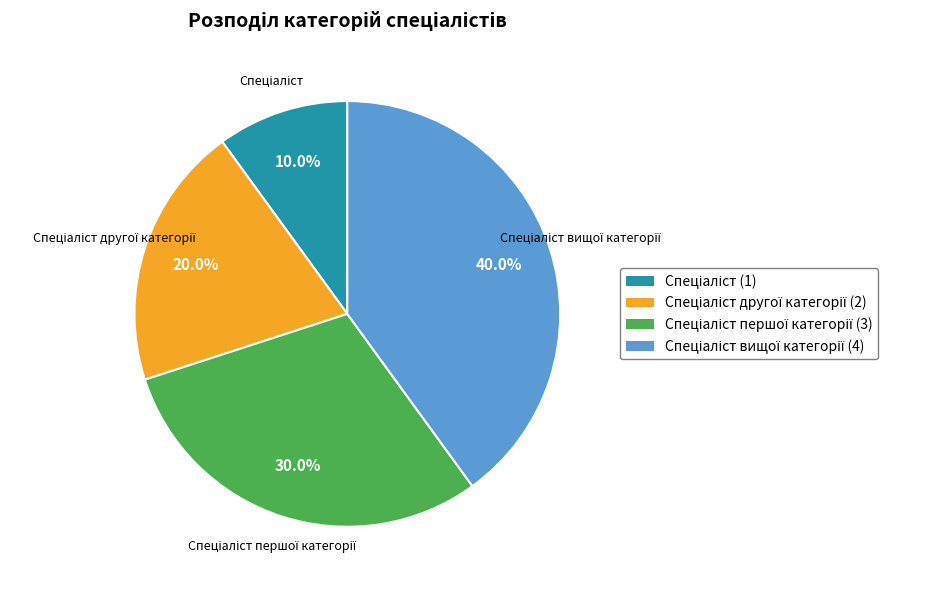

How many segments does this pie chart have?

4